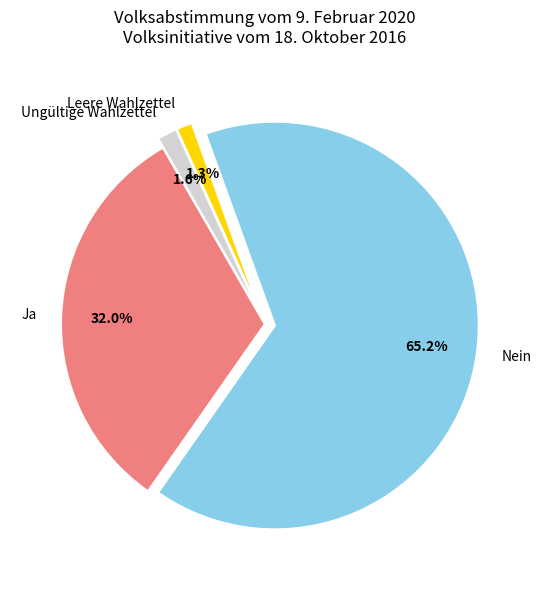

To the nearest percent, what is the average slice percentage?

25%